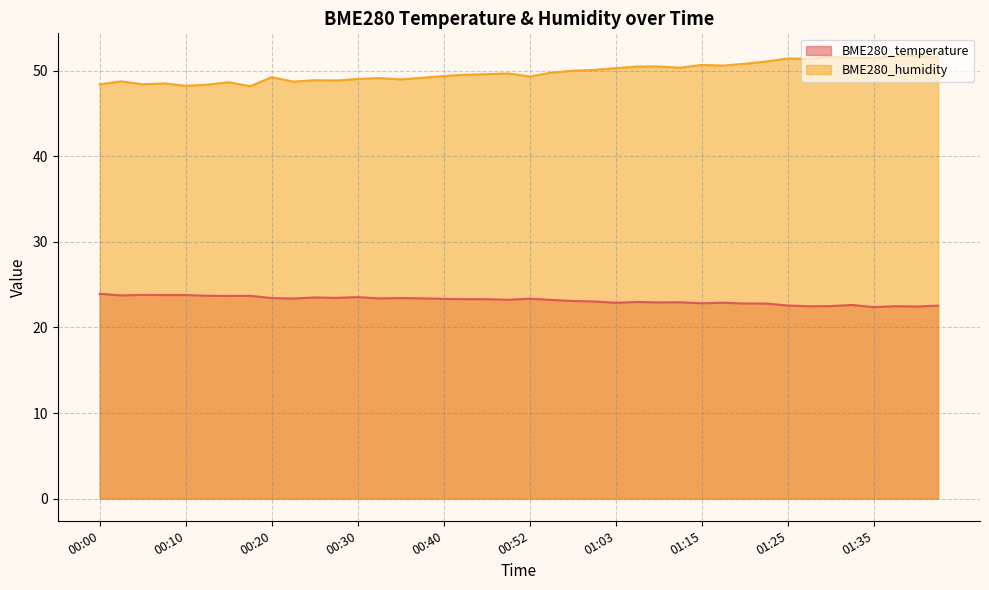

Reading left to right, extract all data points from this chart.

BME280_temperature: 00:00=23.9	00:02=23.7	00:05=23.8	00:08=23.8	00:10=23.8	00:13=23.7	00:15=23.7	00:18=23.7	00:20=23.4	00:23=23.4	00:25=23.5	00:28=23.4	00:30=23.5	00:33=23.4	00:35=23.4	00:37=23.4	00:40=23.3	00:43=23.3	00:46=23.3	00:49=23.2	00:52=23.4	00:54=23.2	00:57=23.1	01:00=23.0	01:03=22.9	01:06=23.0	01:09=22.9	01:12=22.9	01:15=22.8	01:17=22.9	01:20=22.8	01:22=22.8	01:25=22.6	01:28=22.5	01:30=22.5	01:33=22.6	01:35=22.4	01:38=22.5	01:40=22.4	01:43=22.5
BME280_humidity: 00:00=48.4	00:02=48.8	00:05=48.4	00:08=48.5	00:10=48.2	00:13=48.4	00:15=48.6	00:18=48.2	00:20=49.2	00:23=48.7	00:25=48.9	00:28=48.9	00:30=49.0	00:33=49.1	00:35=49.0	00:37=49.2	00:40=49.4	00:43=49.5	00:46=49.6	00:49=49.7	00:52=49.3	00:54=49.8	00:57=50.0	01:00=50.1	01:03=50.3	01:06=50.5	01:09=50.5	01:12=50.3	01:15=50.7	01:17=50.6	01:20=50.8	01:22=51.1	01:25=51.4	01:28=51.4	01:30=51.6	01:33=51.5	01:35=51.5	01:38=51.7	01:40=51.8	01:43=51.5